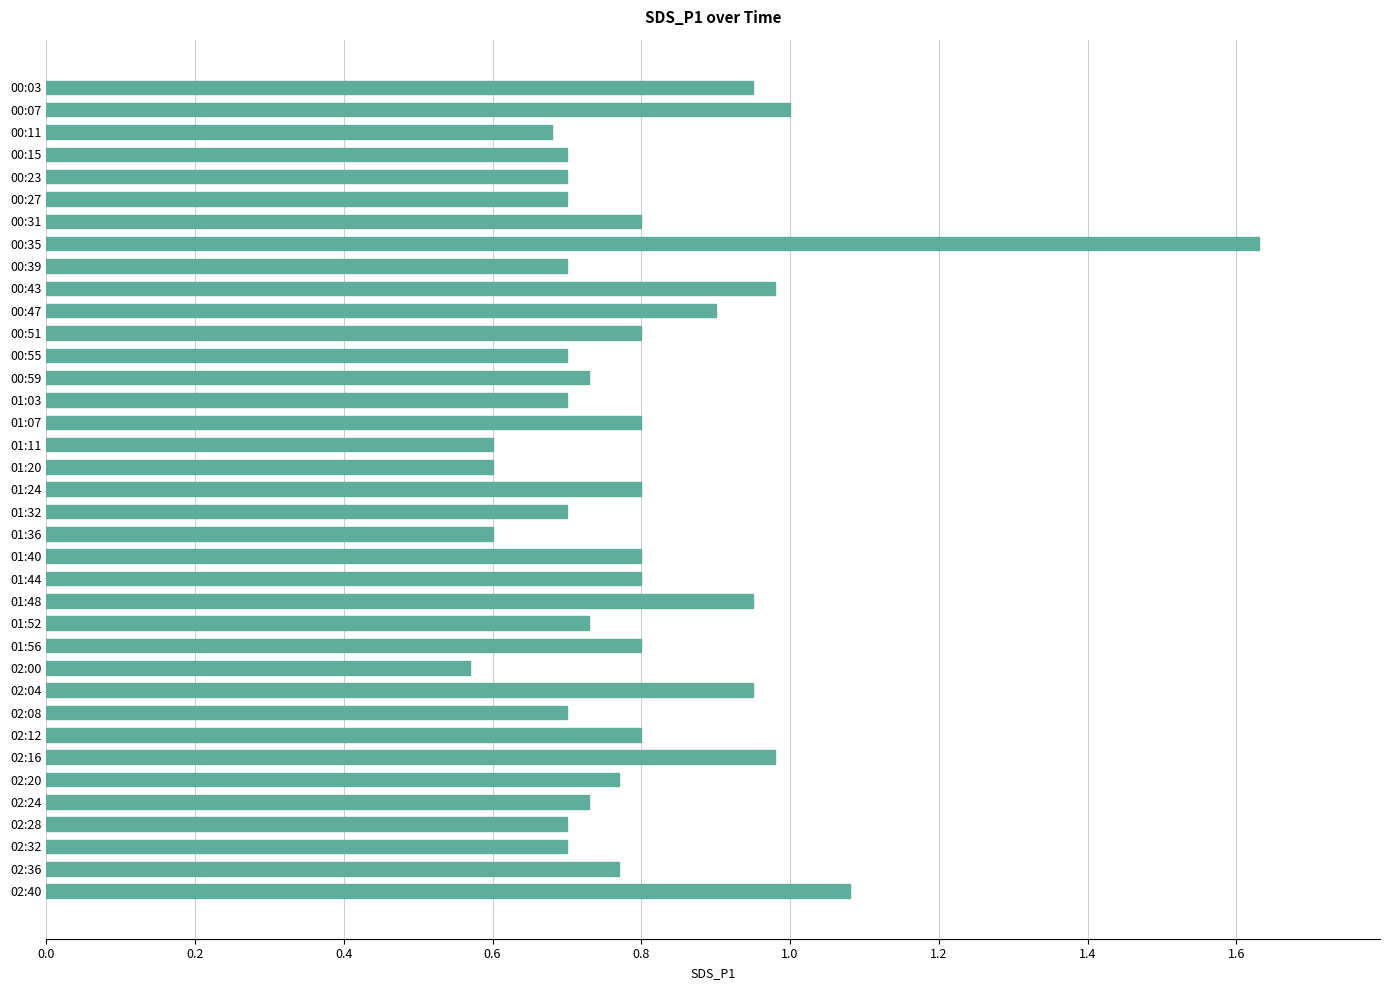

What is the label of the 34th bar from the bottom?

00:15